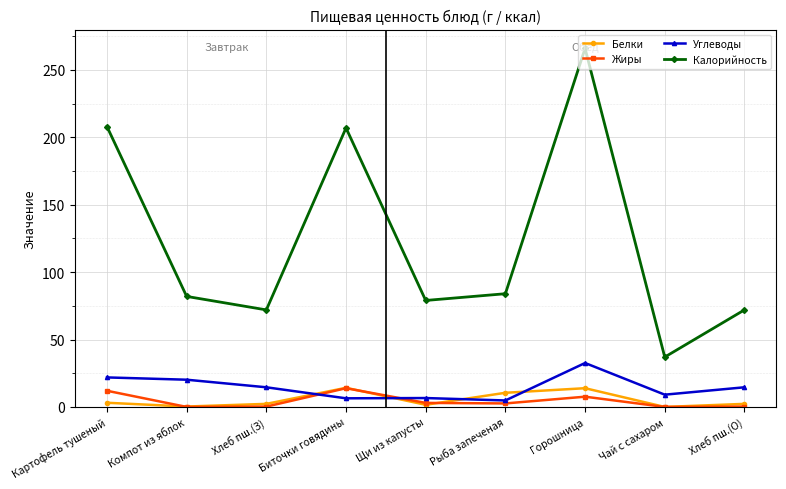

What is the approximate value of Калорийность at Горошница?

266.0